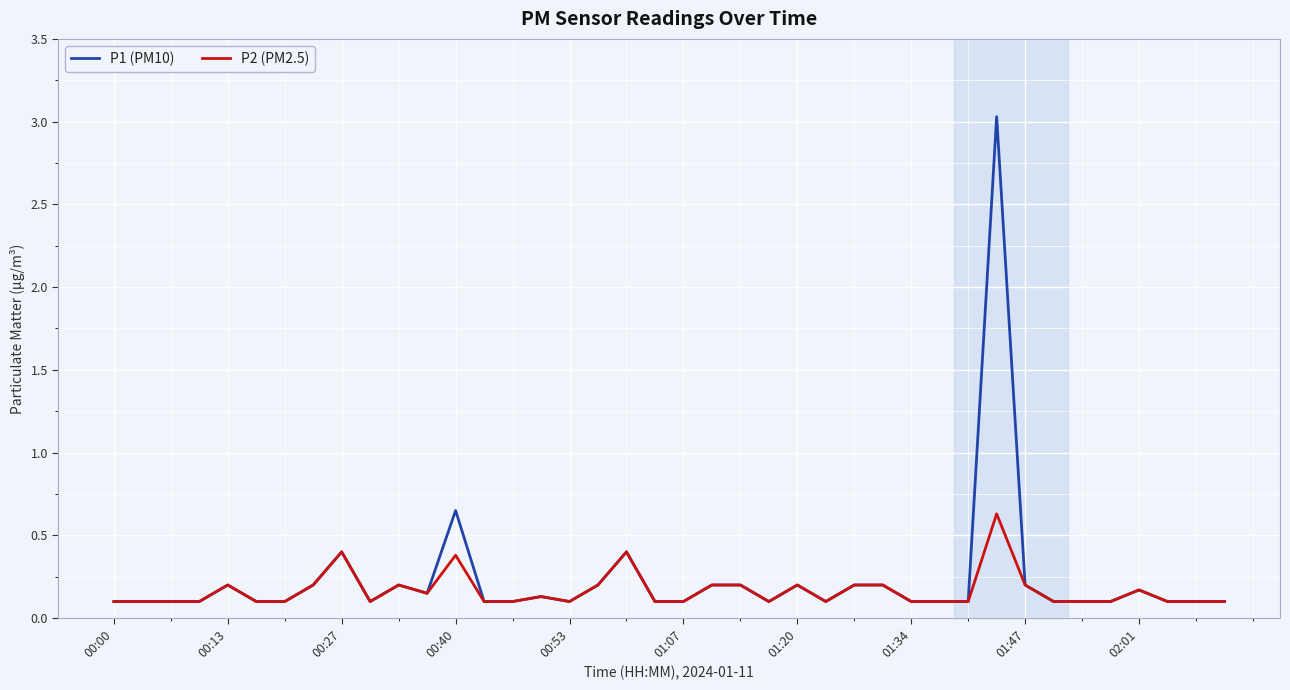

Rank the series by their maximum value, from highest to lowest.

P1 (PM10), P2 (PM2.5)